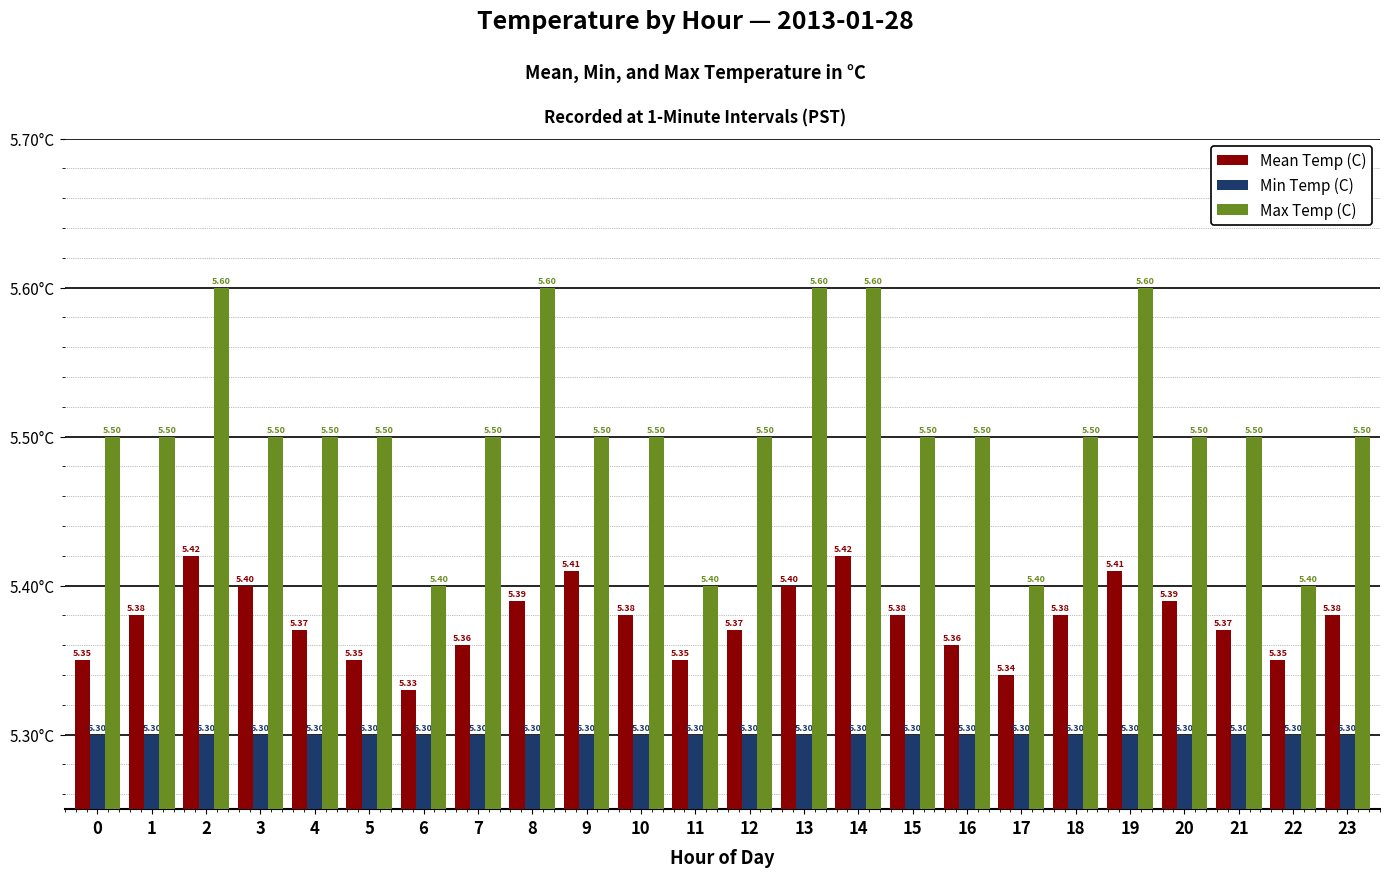

Are the bars horizontal?

No